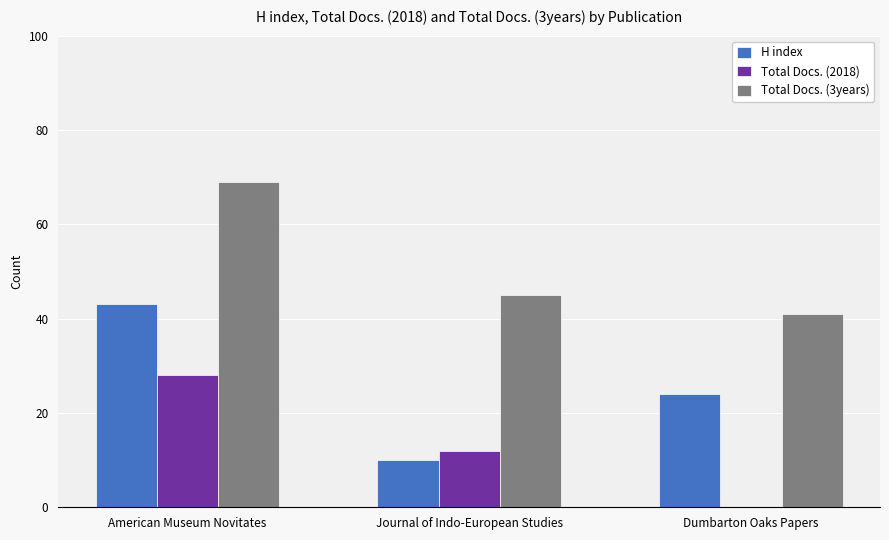

Are the bars grouped side by side (vs. stacked)?

Yes